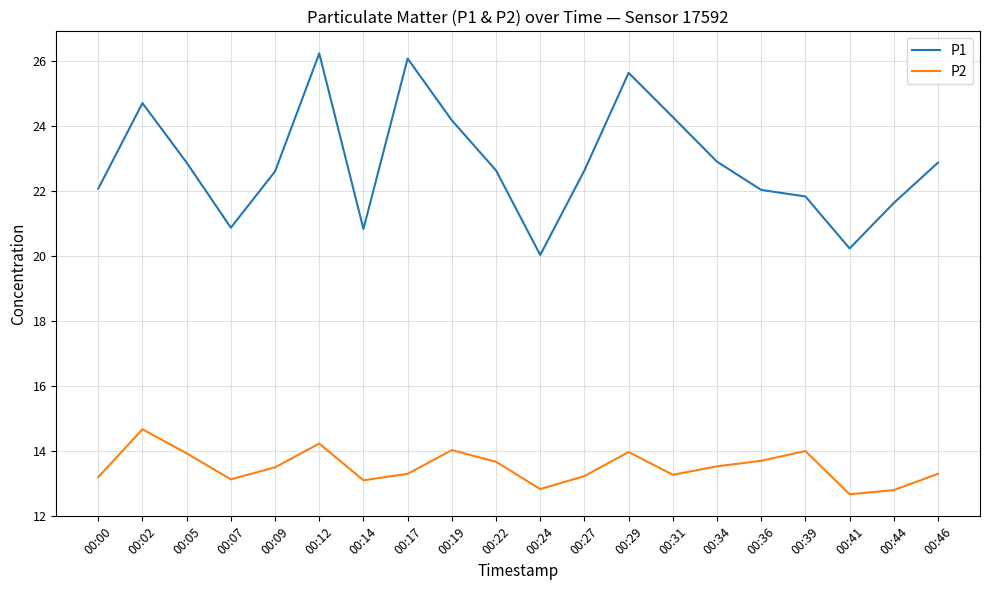

What is the difference between the highest and lowest values at 00:12?

12.0